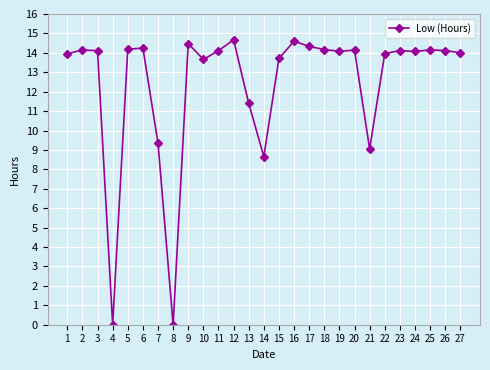

Is it true that the value at 19 is 14.1?

True